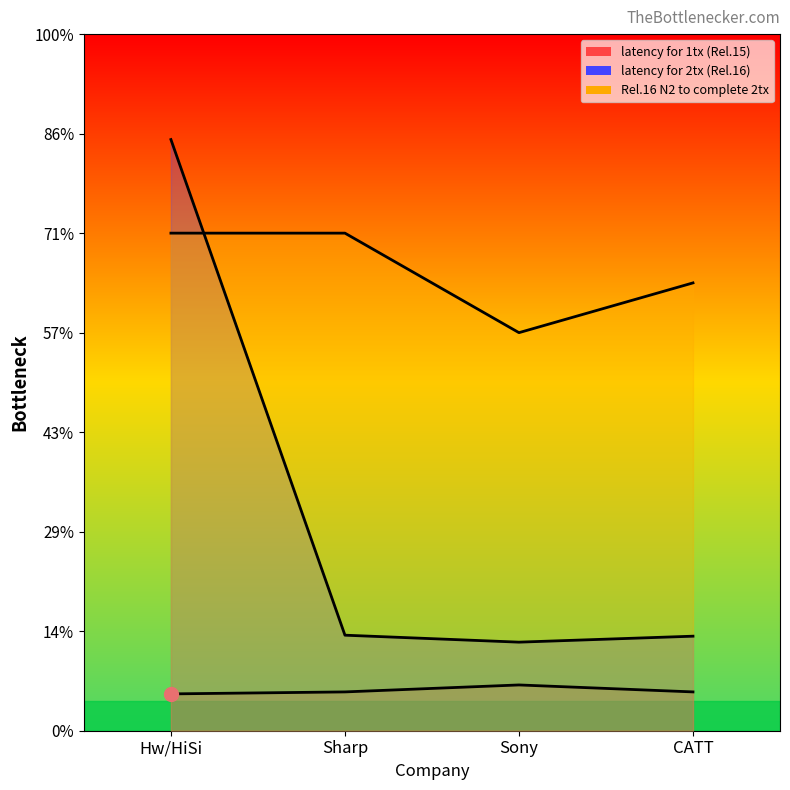

What is the label of the 2nd point from the right?

Sony